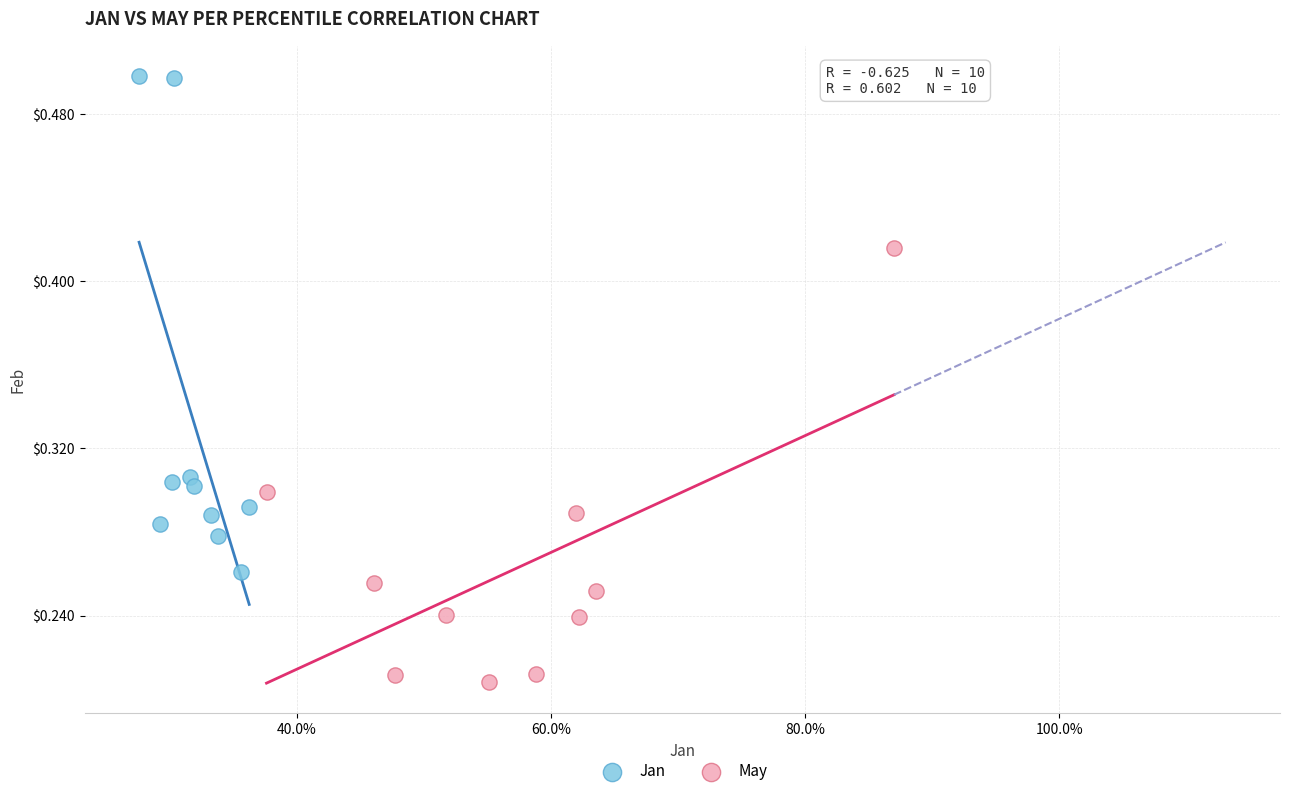

Which series contains the lowest Y value?

May